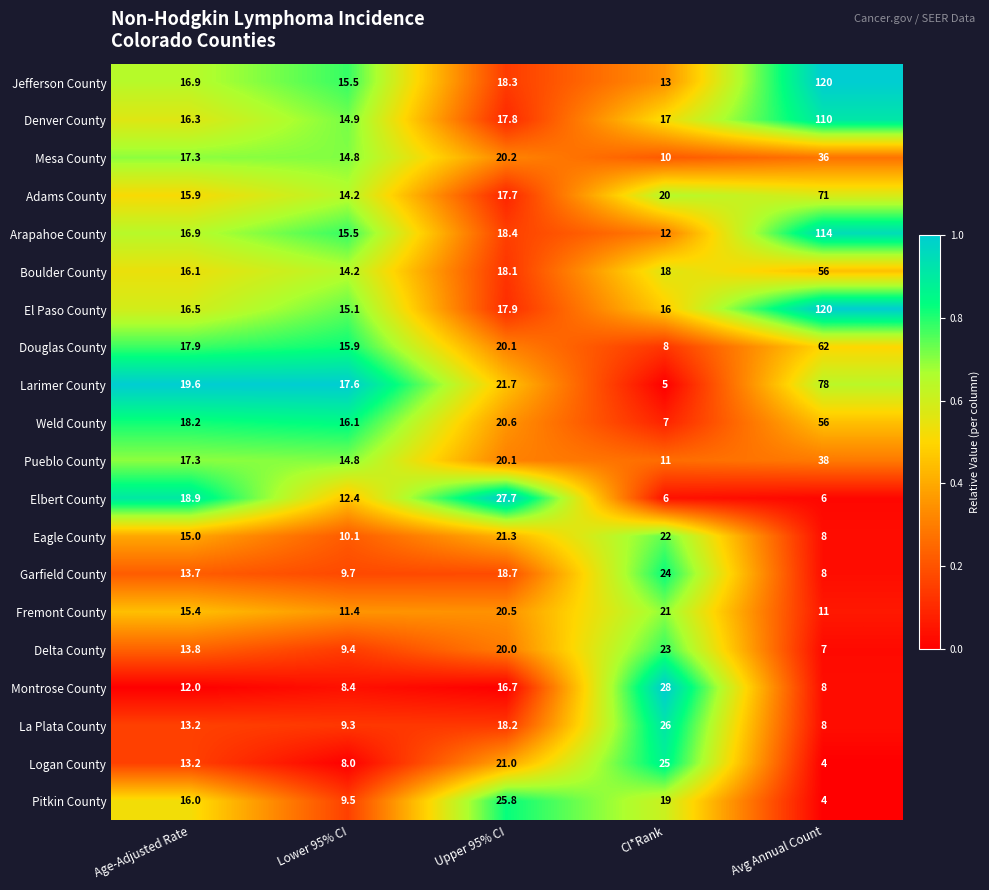

What is the sum of the Larimer County values at Age-Adjusted Rate and Upper 95% CI?

41.3